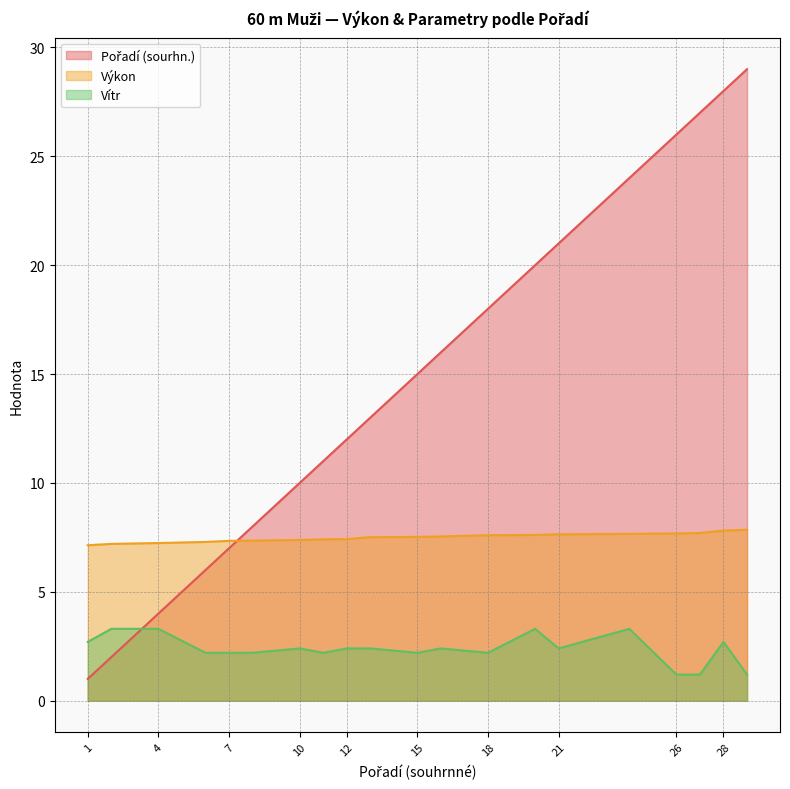

How many interior local valleys does the Vítr series have?

4